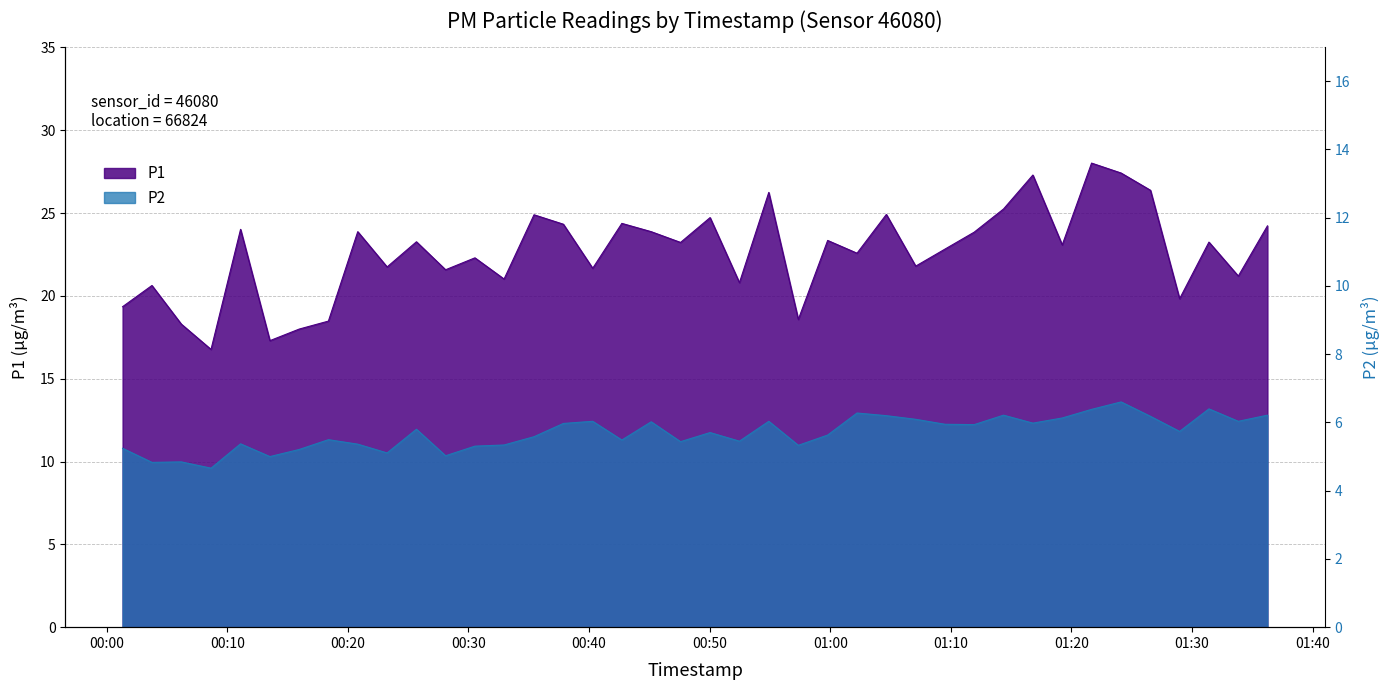

True or false: P2 and P1 intersect in this chart.

False